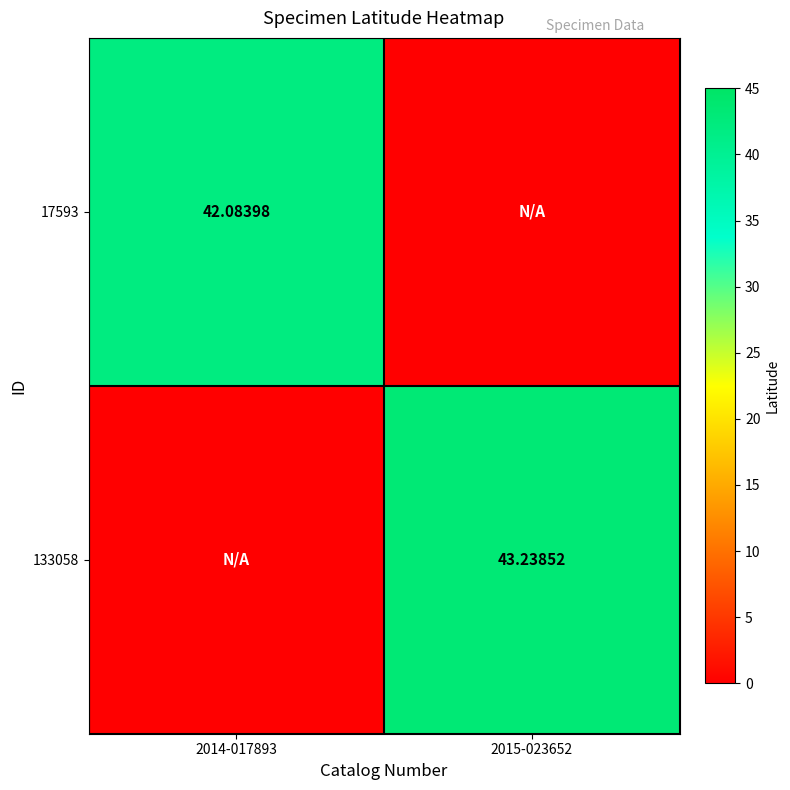

Is the value of 133058 at 2015-023652 greater than the value of 17593 at 2014-017893?

Yes